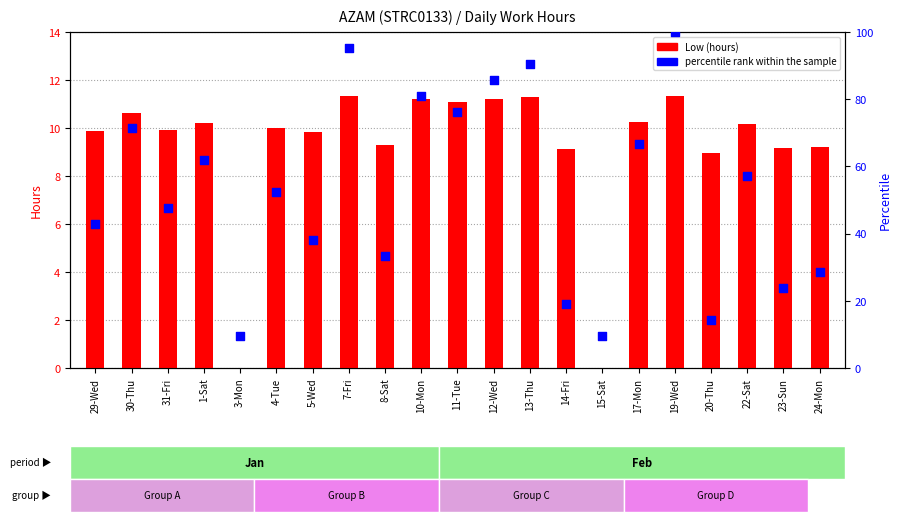

Which series has the widest spread of Y values?

percentile rank within the sample